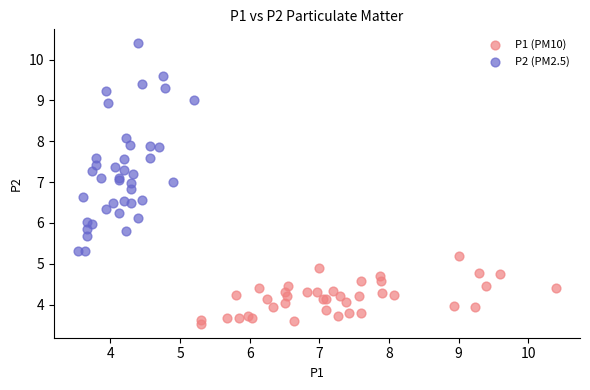

Which series reaches the minimum Y coordinate?

P1 (PM10)